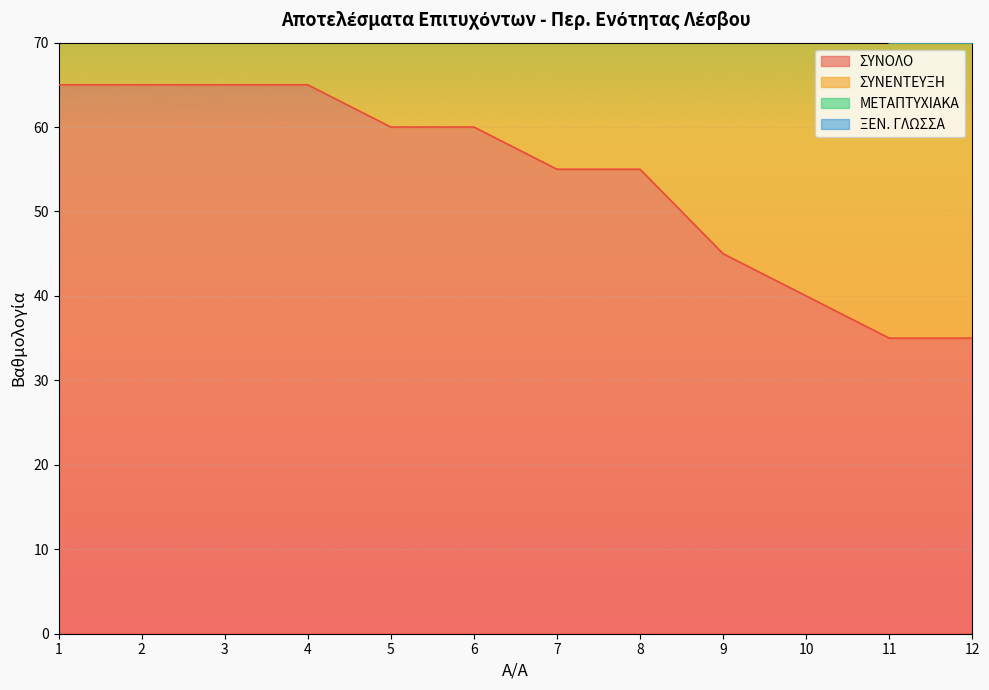

At which category is the sum across all series the highest?

1